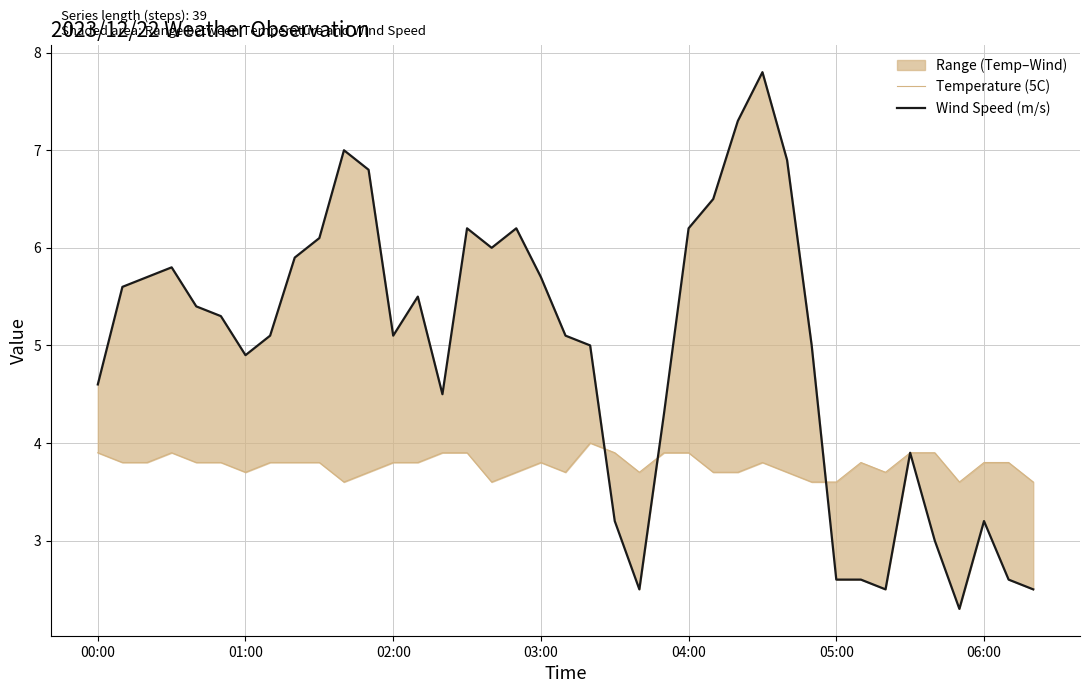

What is the sum of all Wind Speed (m/s) values?

192.4